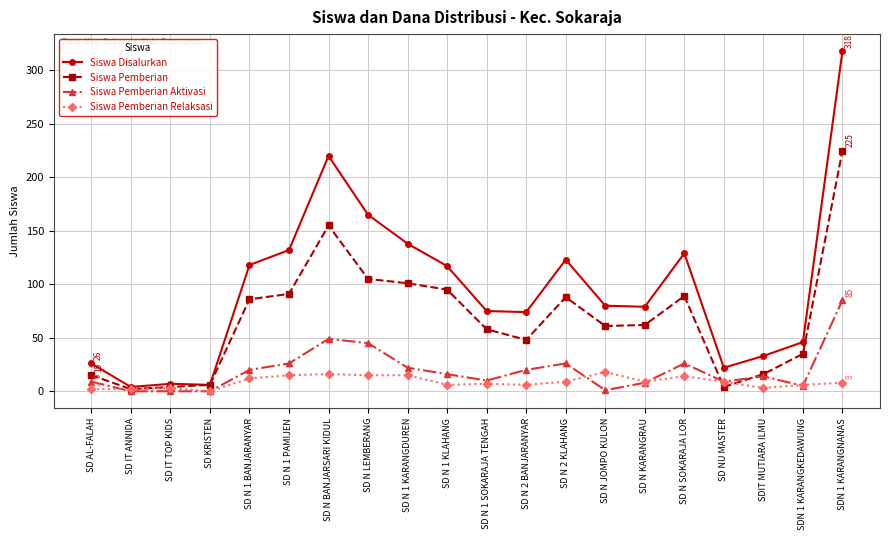

What is the difference between the maximum and minimum values in the Siswa Disalurkan series?

314